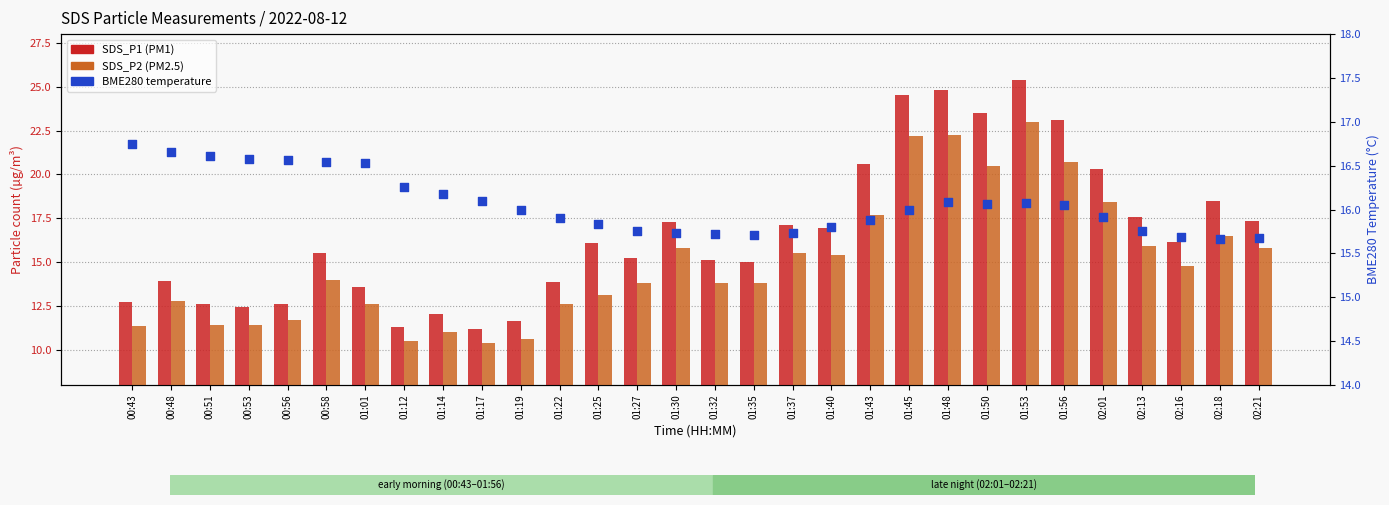

Which series has the widest spread of Y values?

SDS_P1